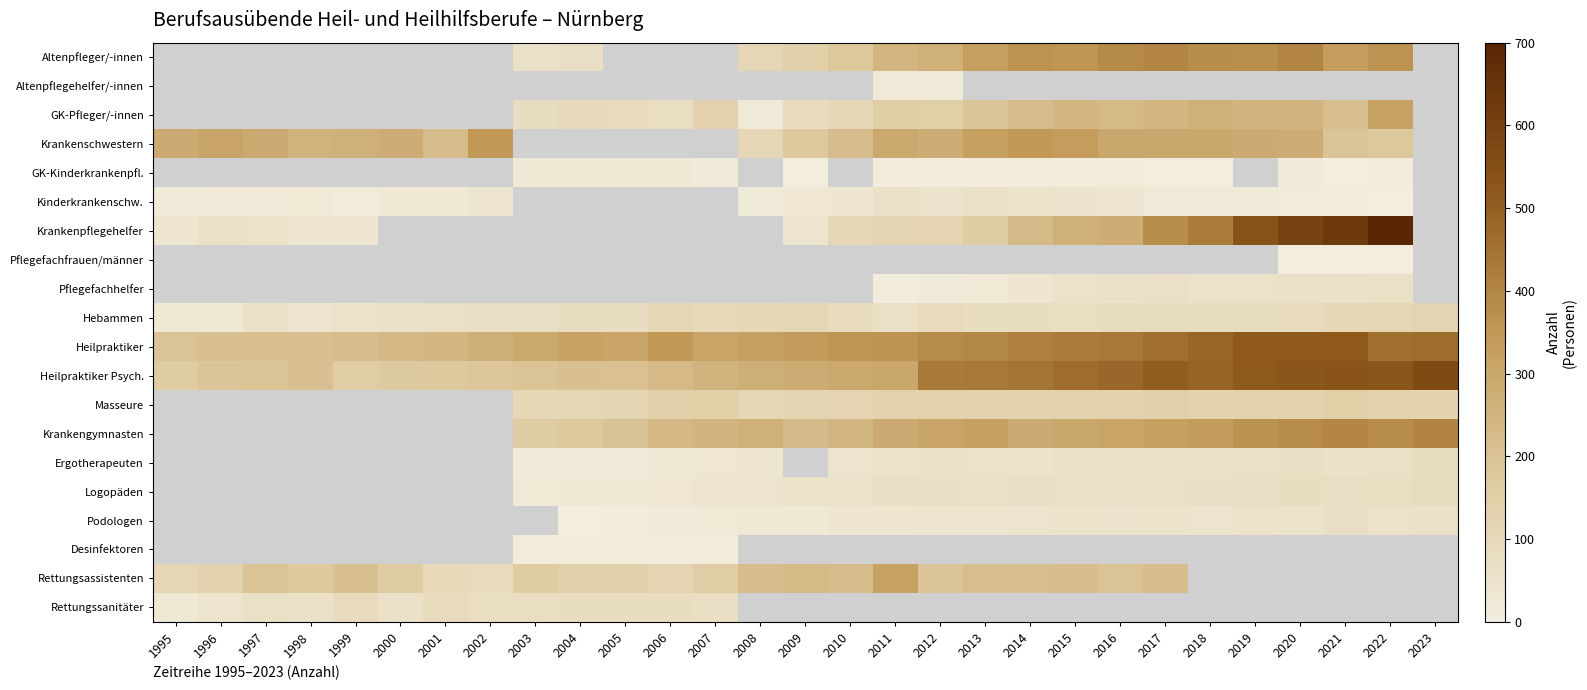

How many values in the Heilpraktiker series are below 349?

14